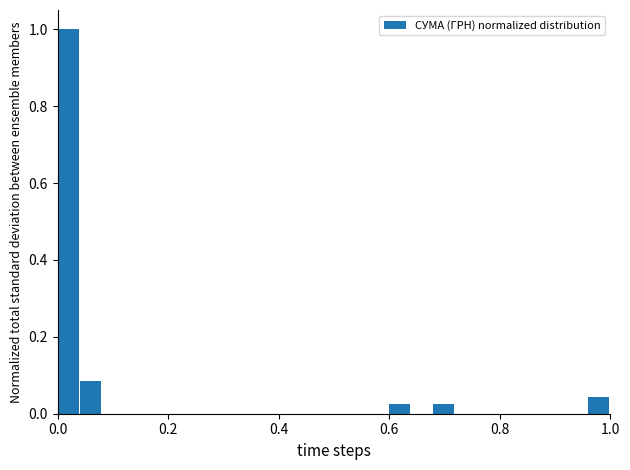

Read against the x-axis, roughly where is the centre of the tallest bar?

0.02